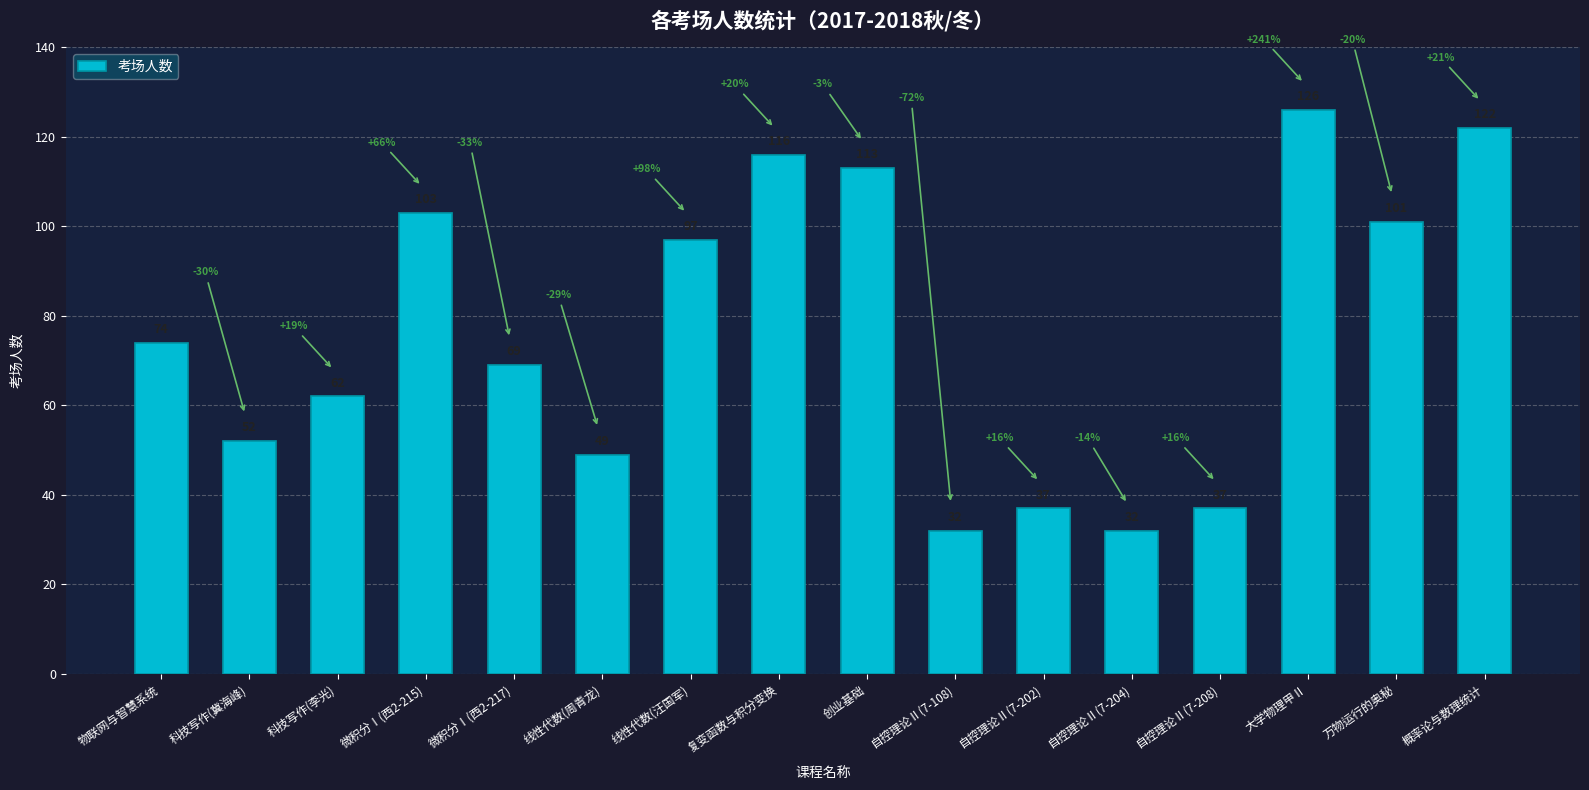

Reading left to right, list all the values displayed in this chart.

74	52	62	103	69	49	97	116	113	32	37	32	37	126	101	122